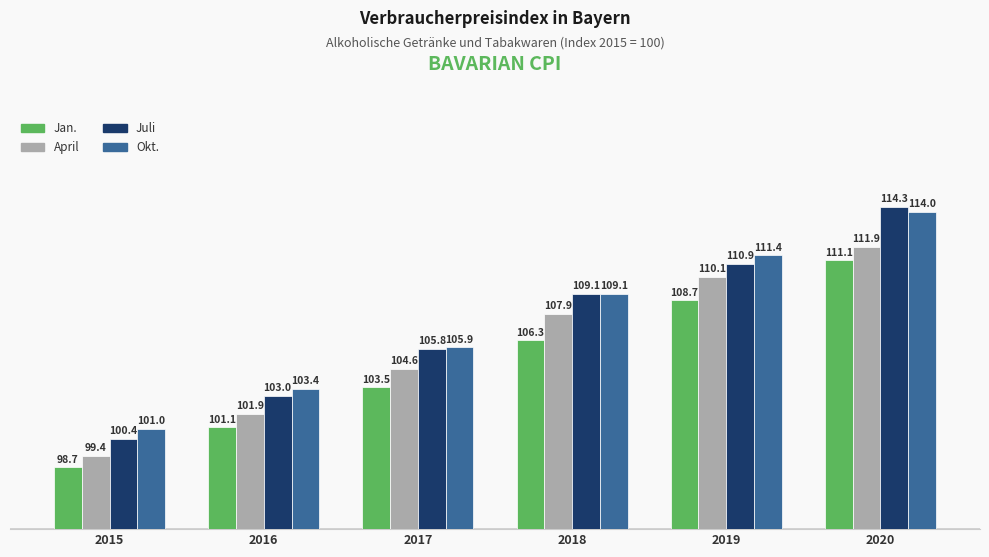

At which category is the sum across all series the highest?

2020